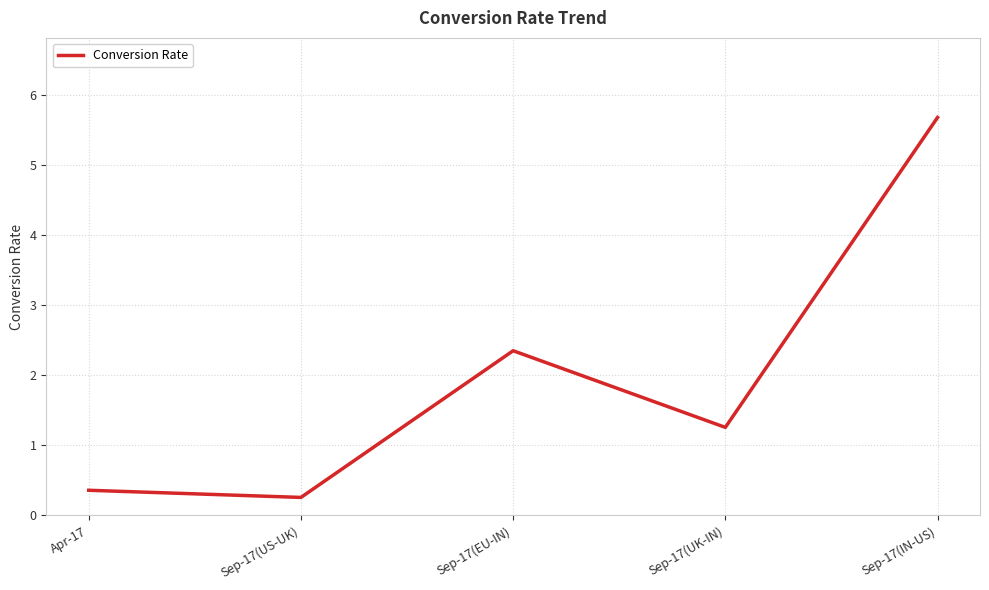

Reading right to left, transcribe all the data shown in this chart.

5.7	1.3	2.4	0.3	0.4